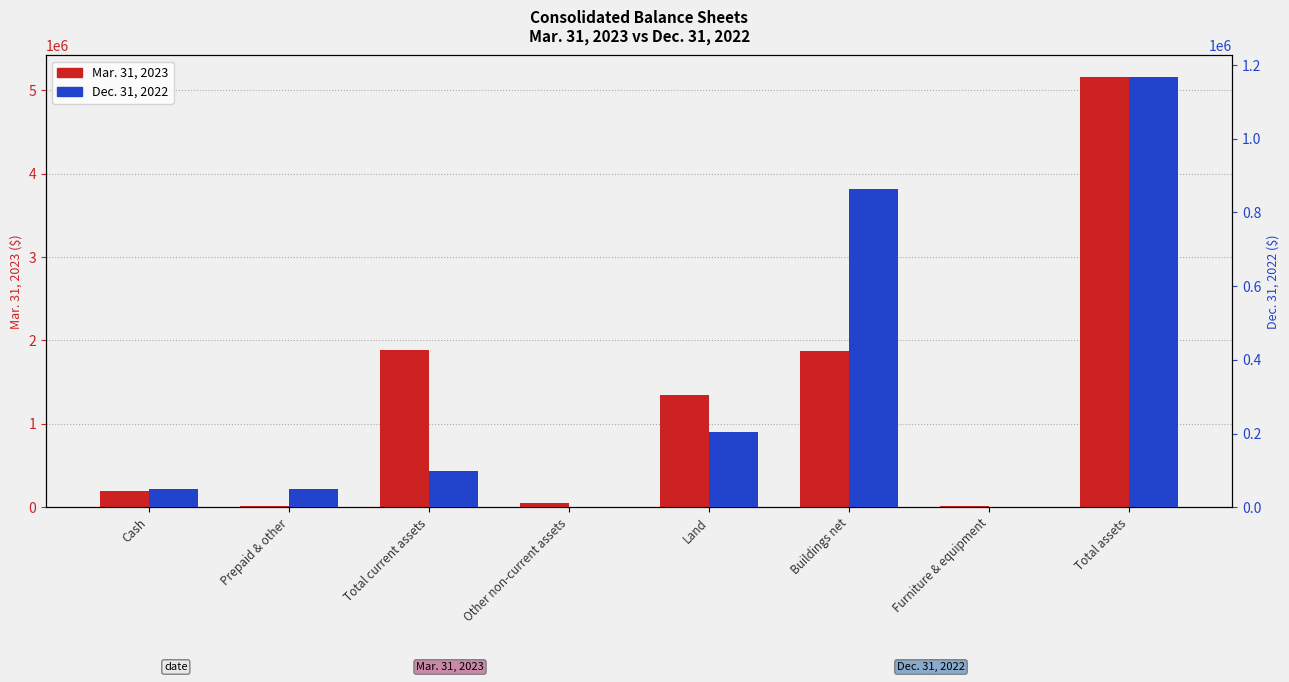

What is the sum of all Mar. 31, 2023 values?

10530060